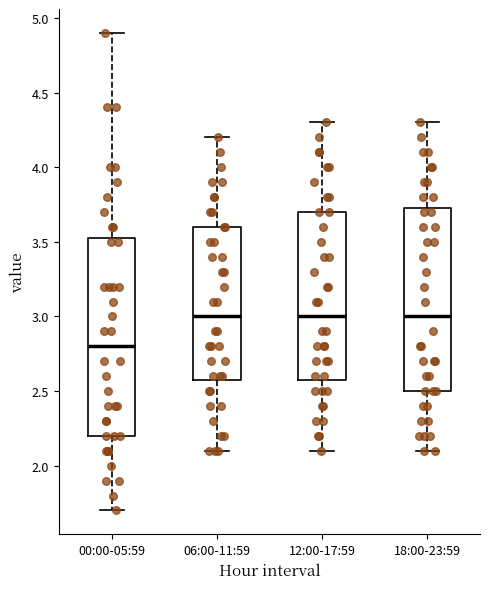

Comparing the boxes themselves (not the whiskers), which one is the tallest?

00:00-05:59